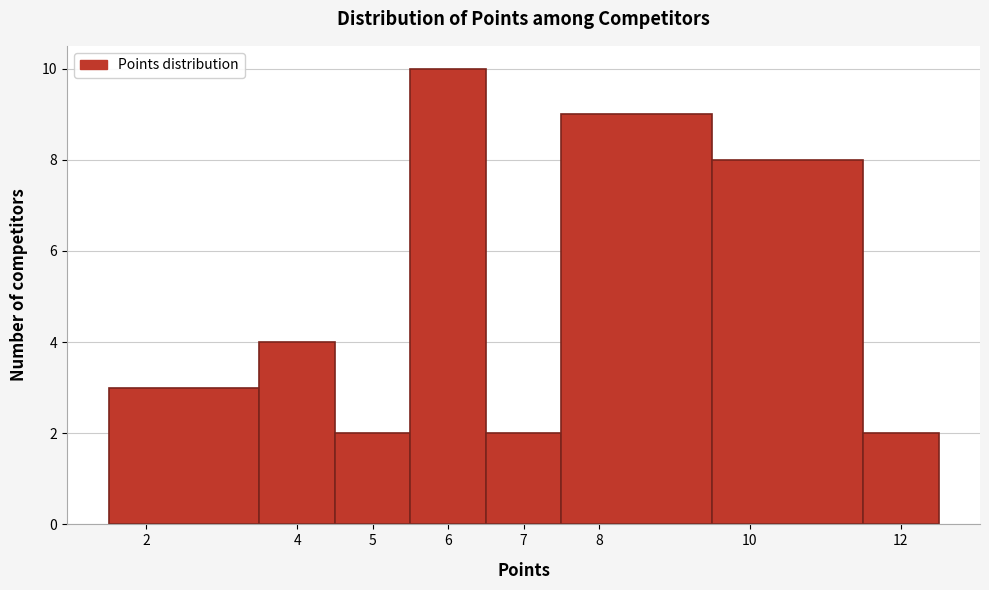

Reading left to right, transcribe this chart: for each bar, give the range it covers on the x-axis and its height. The values are not printed on the chart, so give them approximately, as read against the axis.

1.5 to 3.5: 3
3.5 to 4.5: 4
4.5 to 5.5: 2
5.5 to 6.5: 10
6.5 to 7.5: 2
7.5 to 9.5: 9
9.5 to 11.5: 8
11.5 to 12.5: 2